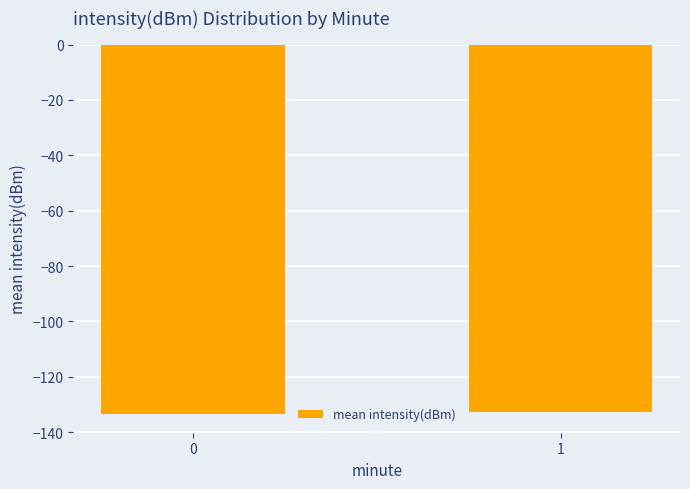

What is the average value?

-133.1